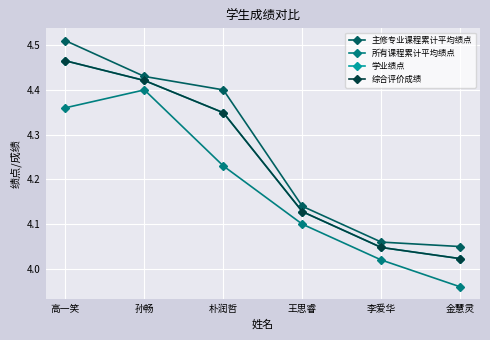

What is the difference between the 学业绩点 values at 王思睿 and 孙畅?

0.3